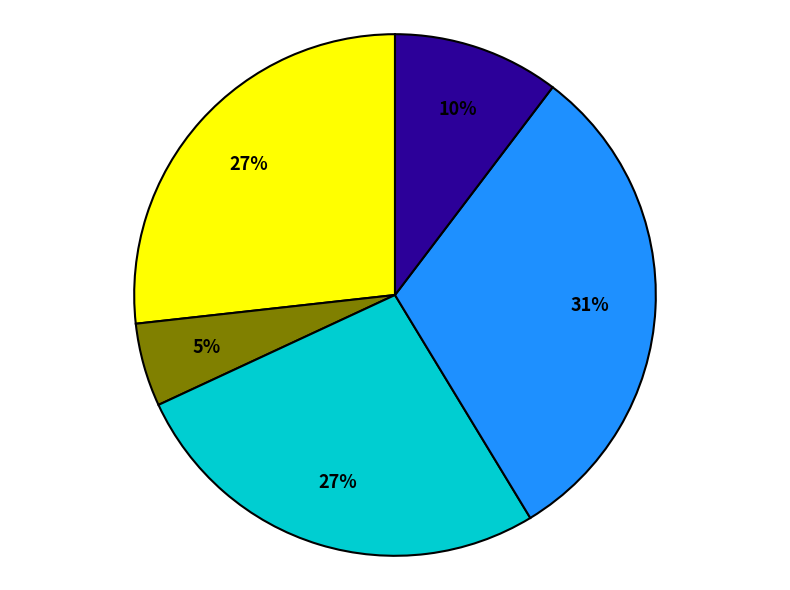

To the nearest percent, what is the difference between the largest and smallest slice percentages?

26%